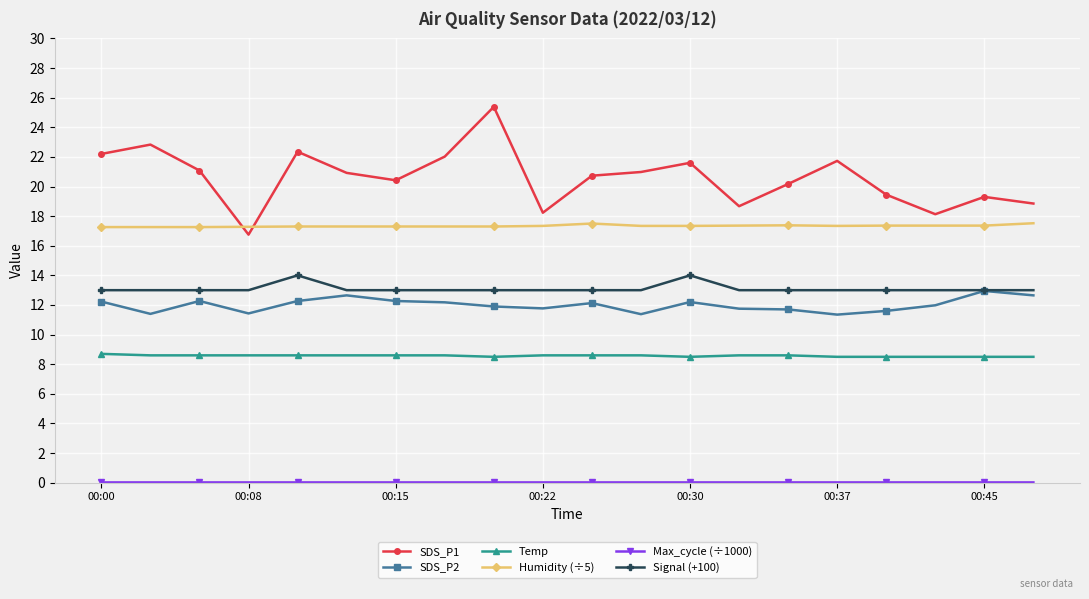

What is the value of the SDS_P1 point at the 2nd from the left?

22.8